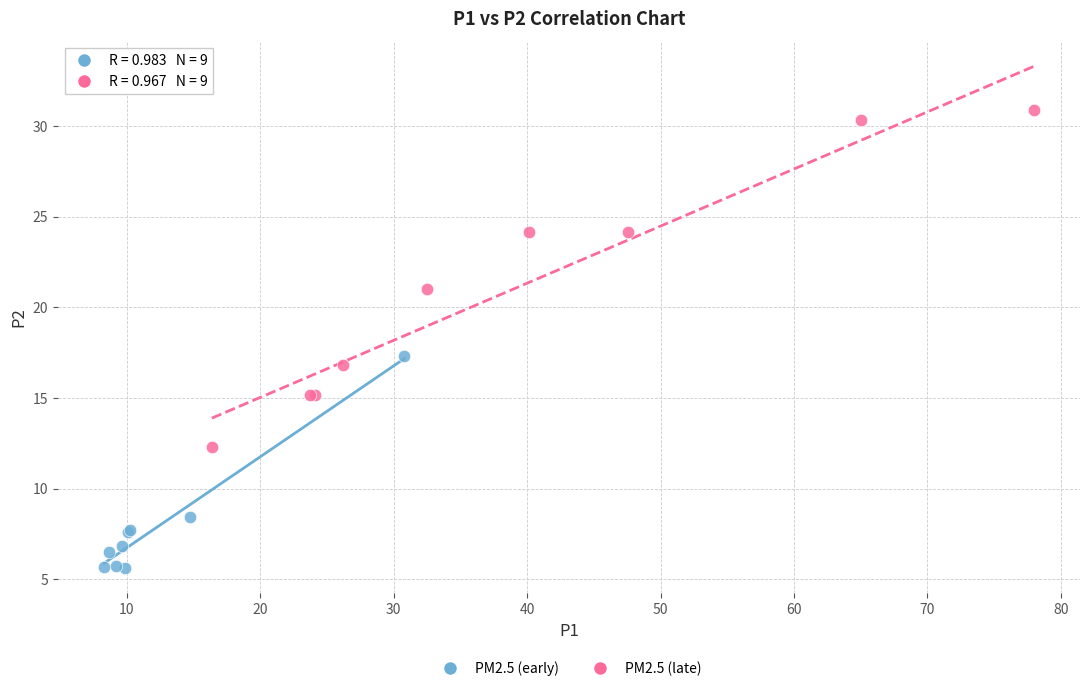

Which series contains the highest Y value?

PM2.5 (late)